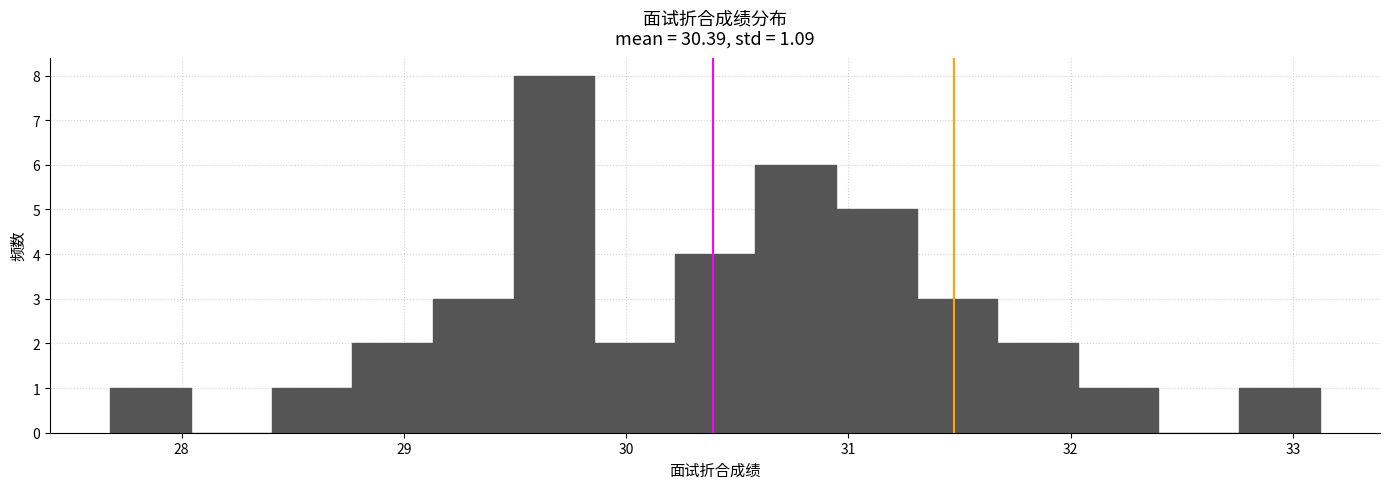

Read against the x-axis, roughly where is the centre of the tallest bar?

29.7